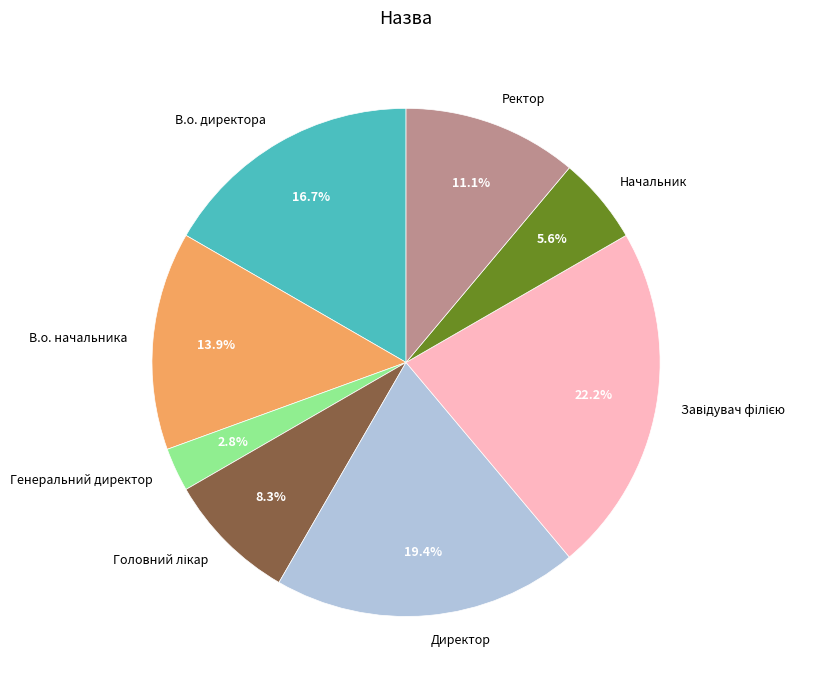

Which has a higher value, Генеральний директор or Ректор?

Ректор